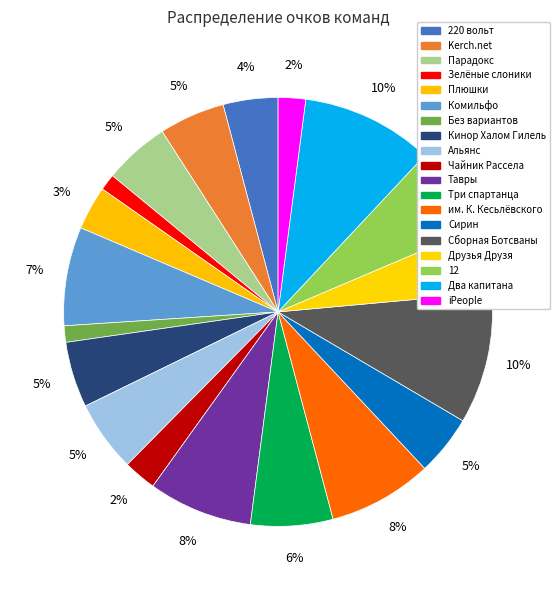

Count the number of slices in the pie.

19